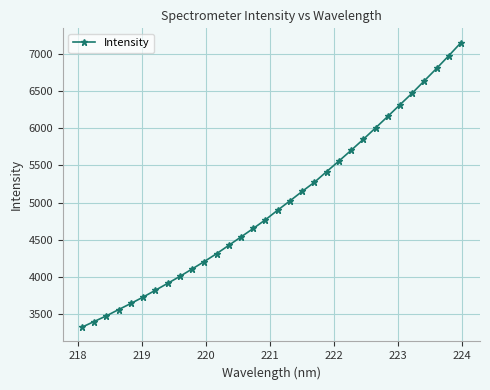

What is the difference between the second highest and second lowest values?

3571.3